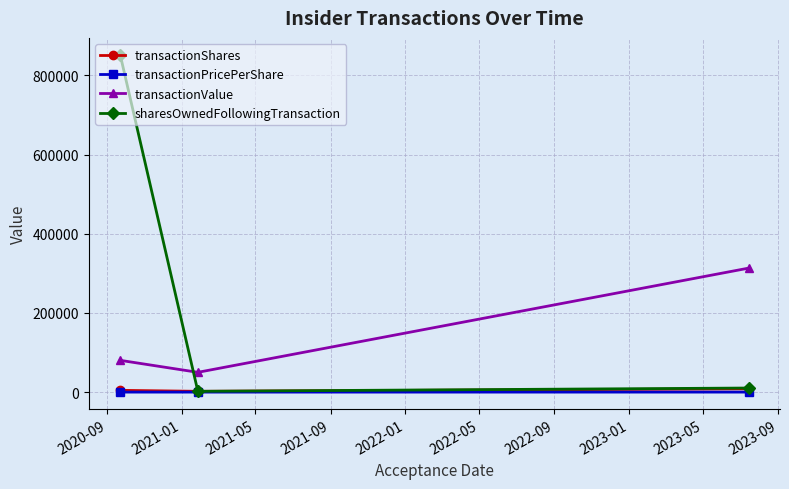

List the series in order of their peak value, lowest first.

transactionPricePerShare, transactionShares, transactionValue, sharesOwnedFollowingTransaction